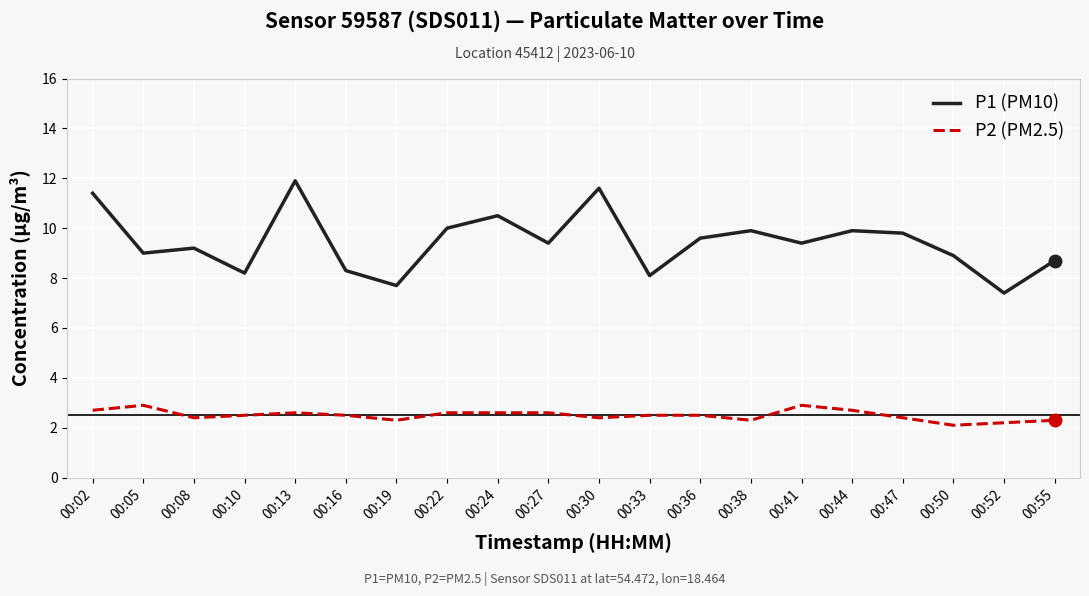

Which series has the largest range (max minus min)?

P1 (PM10)